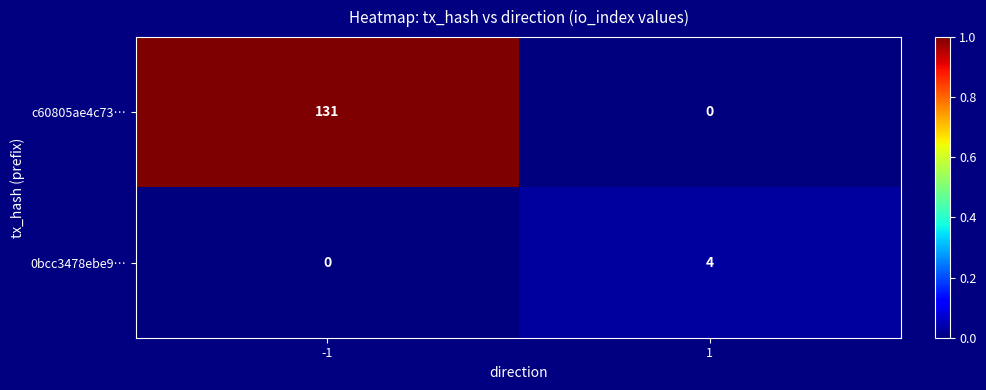

How many data points does each series have?

2